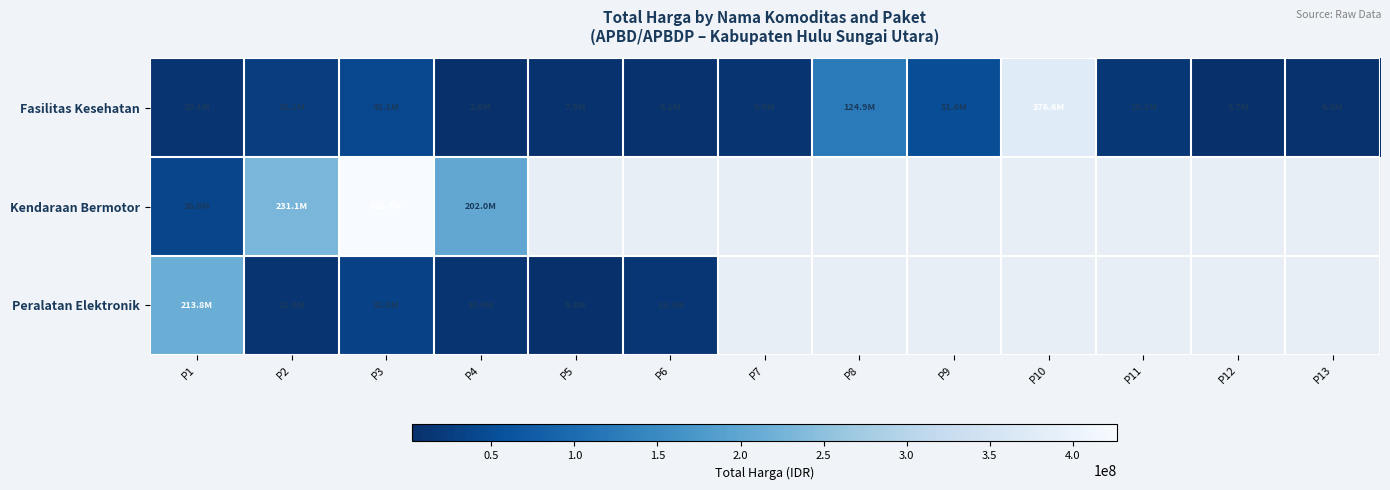

Which series has the largest range (max minus min)?

Kendaraan Bermotor